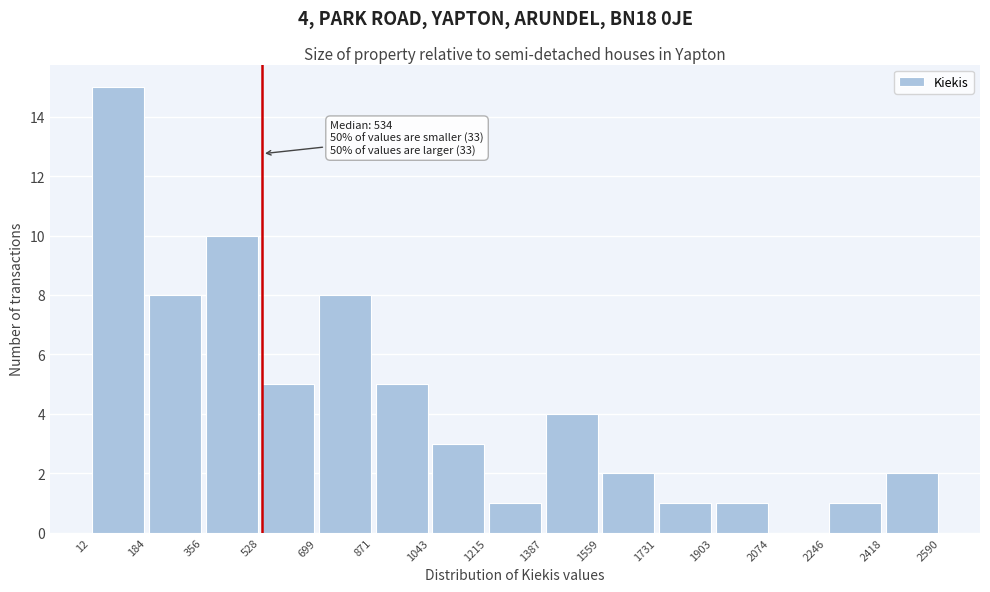

Over which range of the x-axis is the bar tallest?

12 to 184